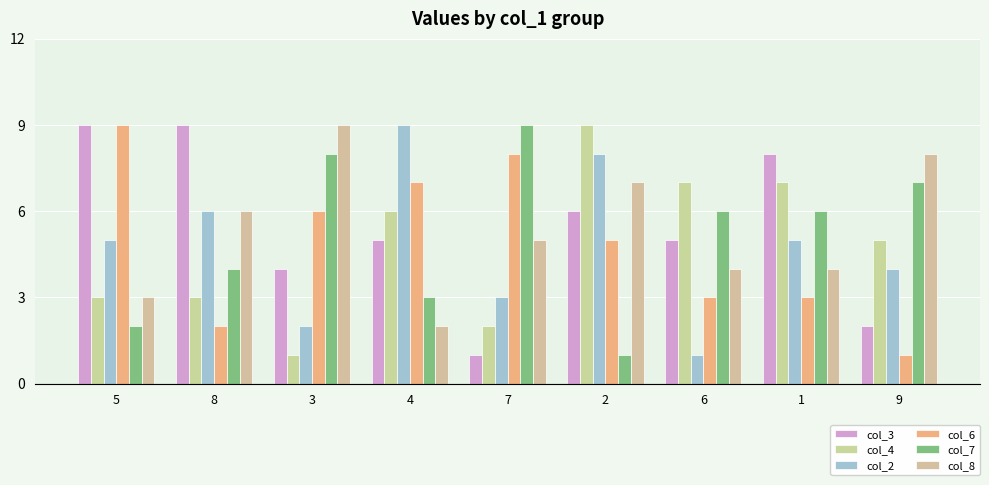

How many bars are there in each group?

6